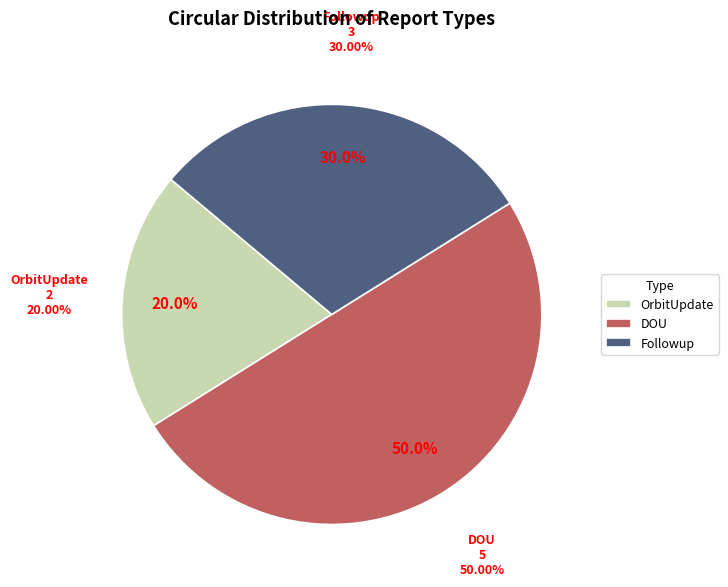

Is there a majority slice in this chart?

No